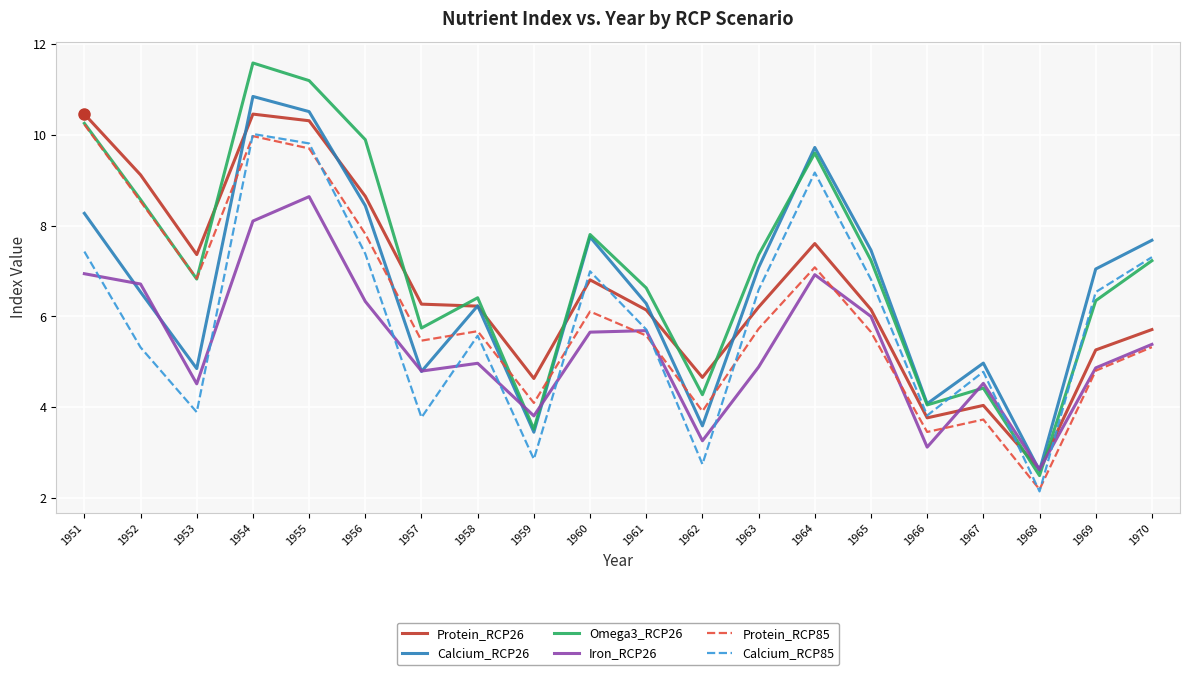

Where does the Protein_RCP85 series first go above 5?

1951